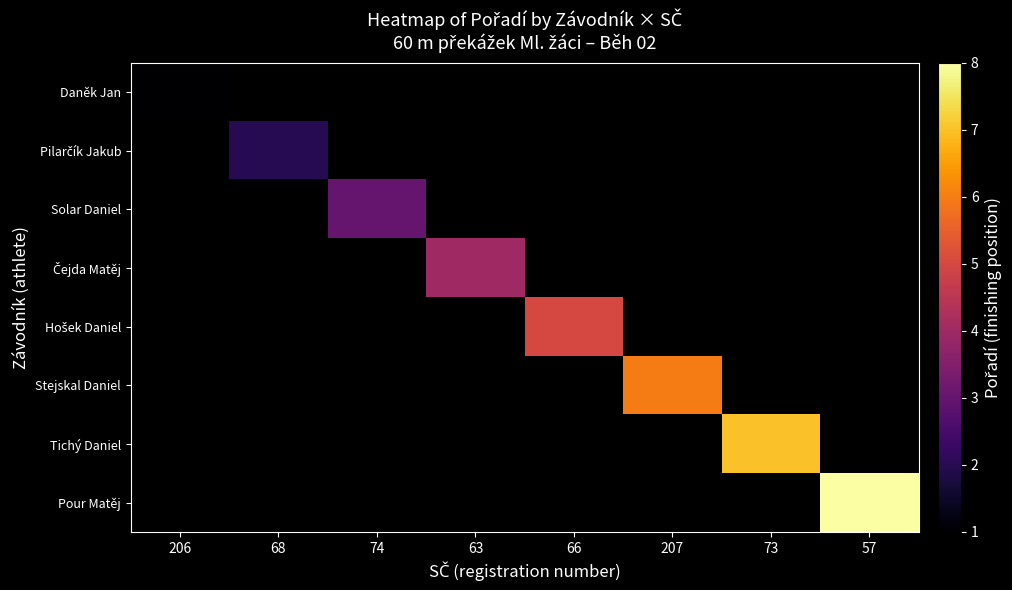

What is the minimum value shown in the chart?

1.0